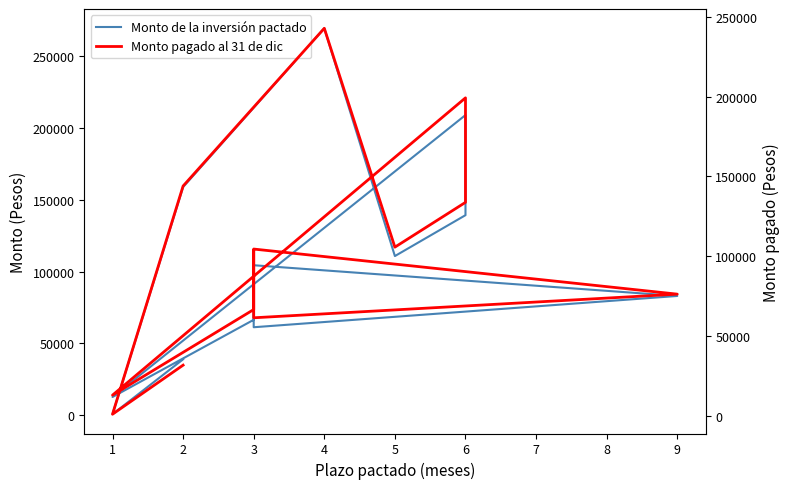

List the series in order of their overall mean, highest first.

Monto de la inversión pactado, Monto pagado al 31 de dic